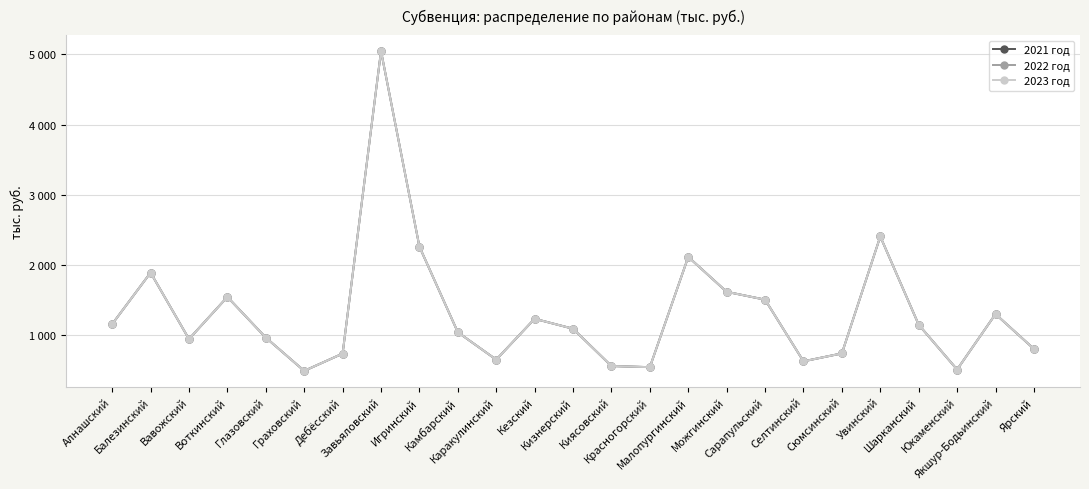

The value of 2021 год at Киясовский is 561. True or false?

True